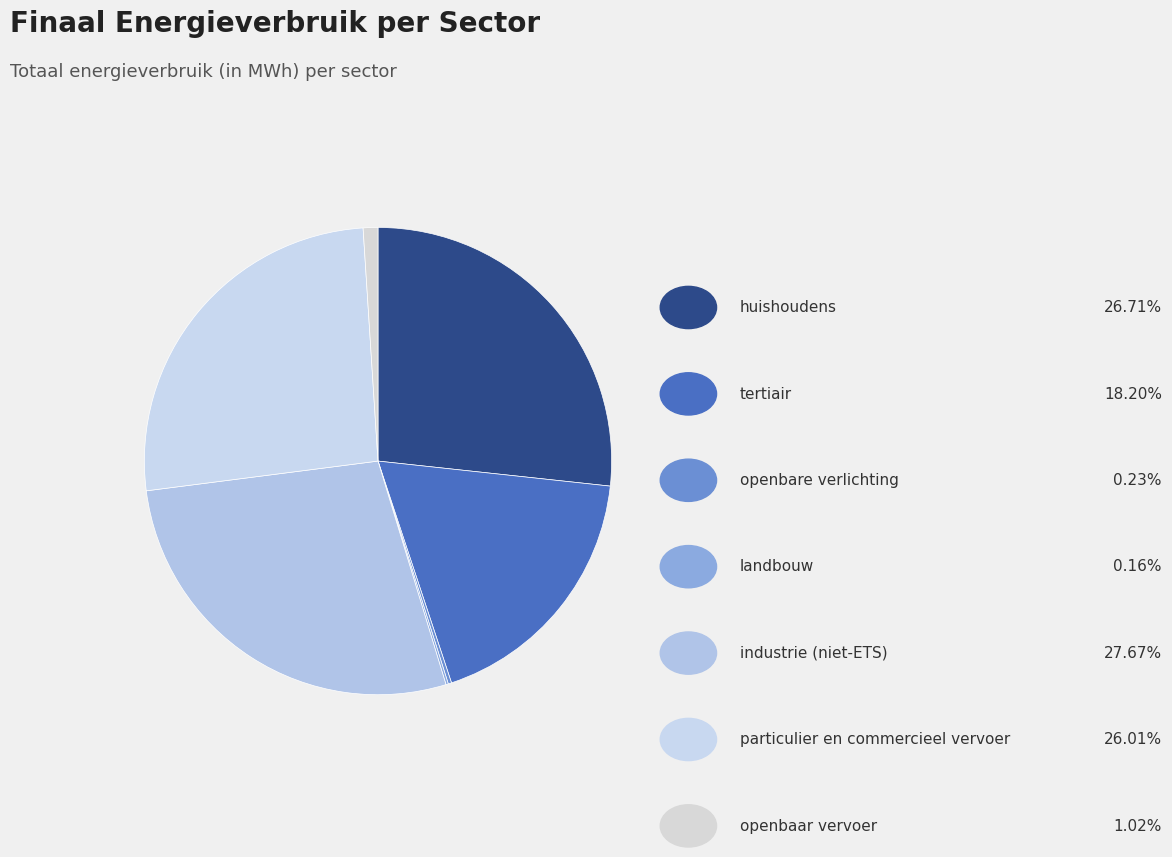

Rank the categories by value from highest to lowest.

industrie (niet-ETS), huishoudens, particulier en commercieel vervoer, tertiair, openbaar vervoer, openbare verlichting, landbouw